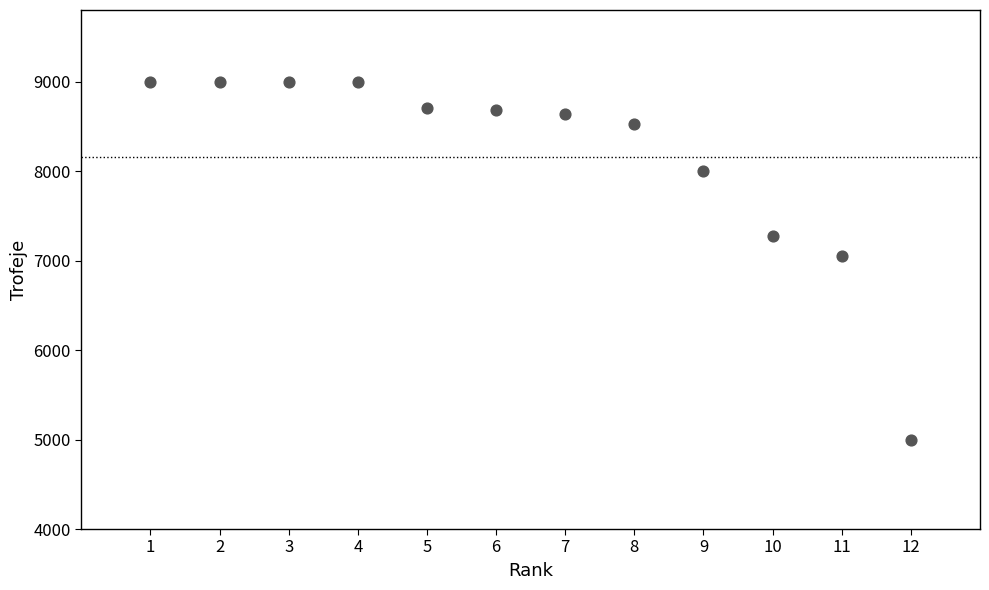

What is the average Y value?

8157